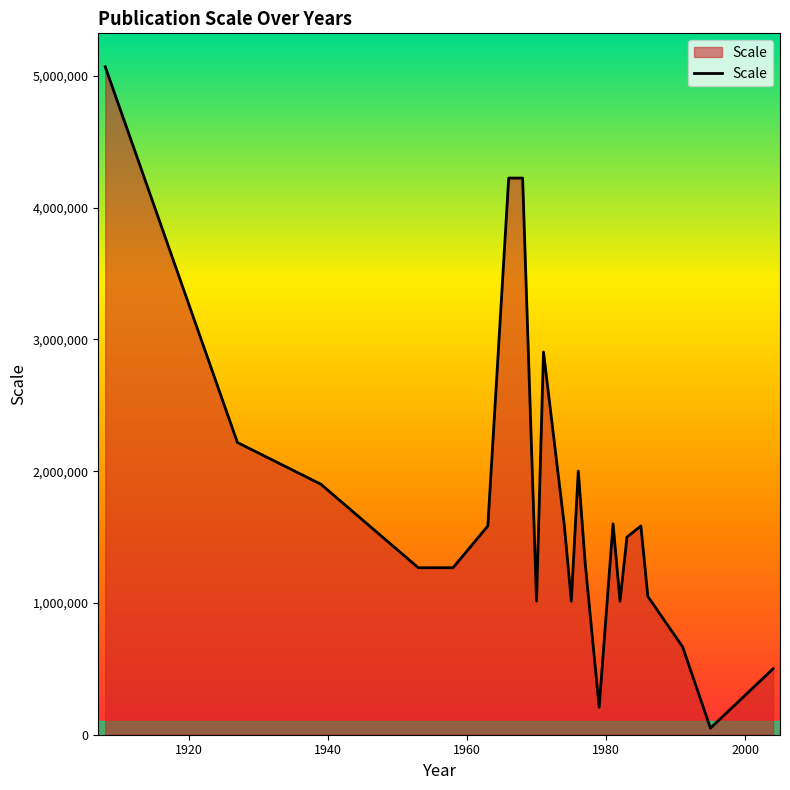

What is the greatest value displayed?

5068800.0